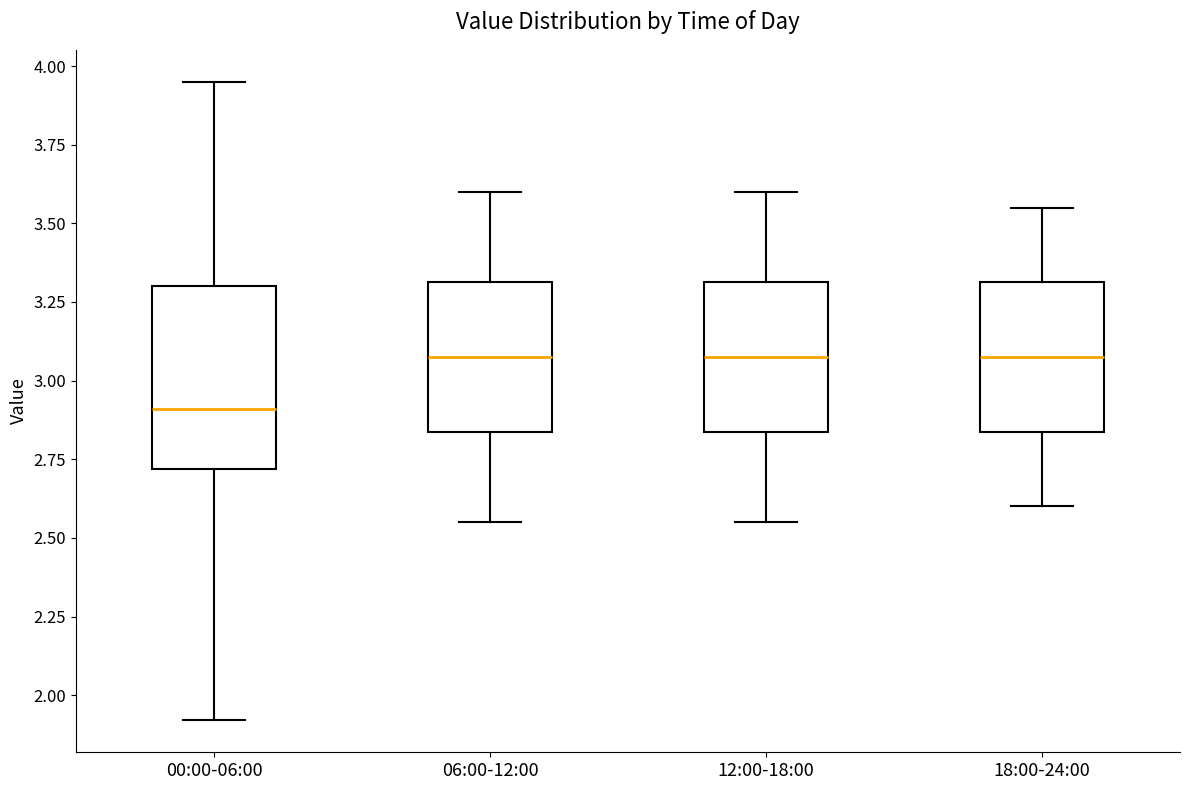

Where does the median line of the box for 12:00-18:00 sit on the y-axis? The values are not printed on the chart, so give them approximately, as read against the axis.

3.10